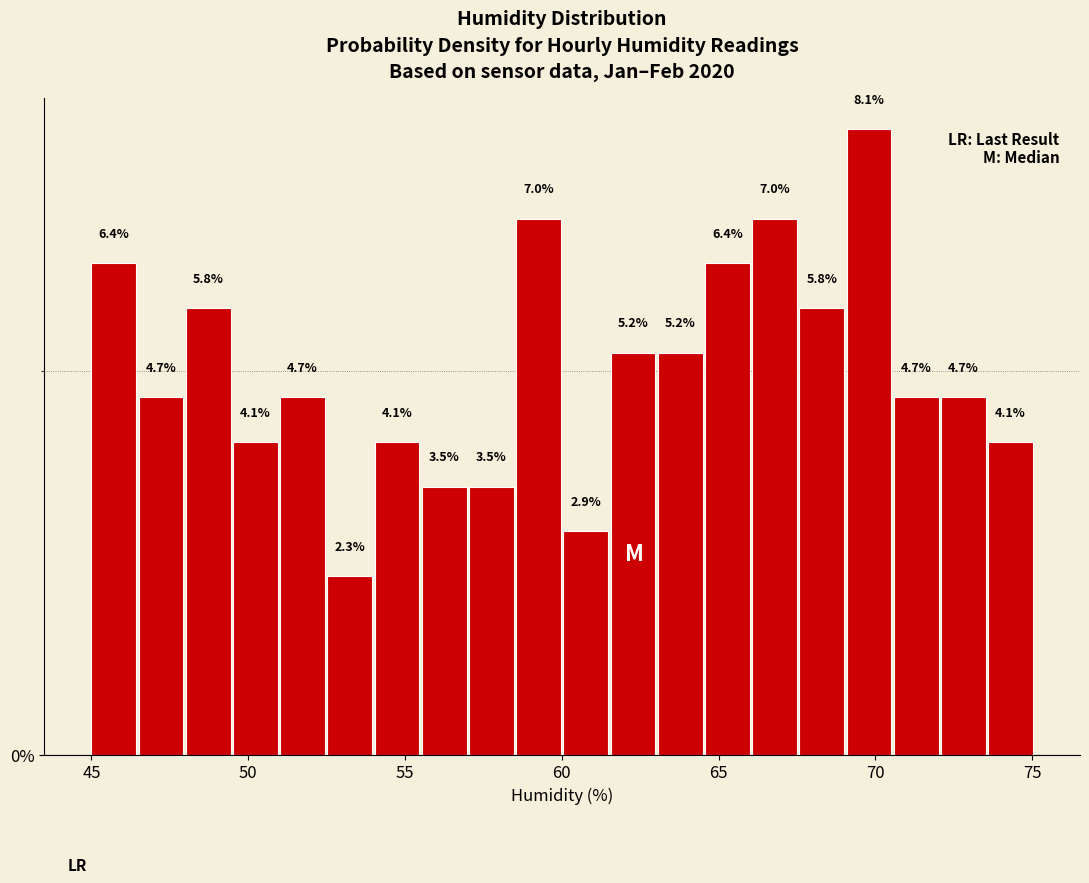

Read against the x-axis, roughly where is the centre of the tallest bar?

70.0